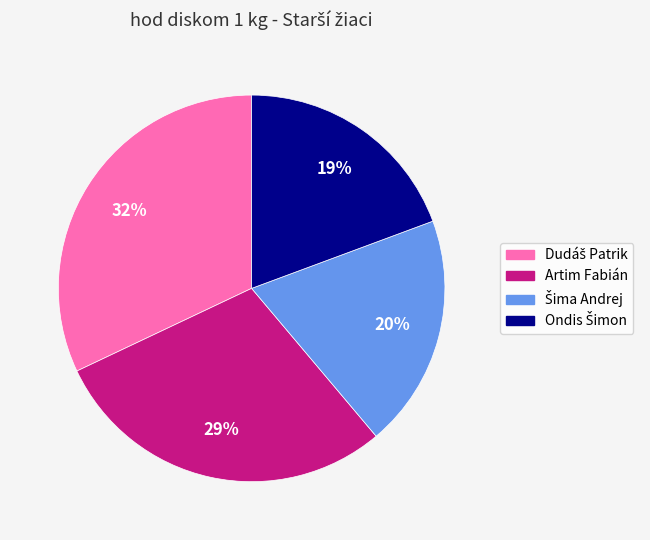

Is there any slice that represents more than half of the pie?

No